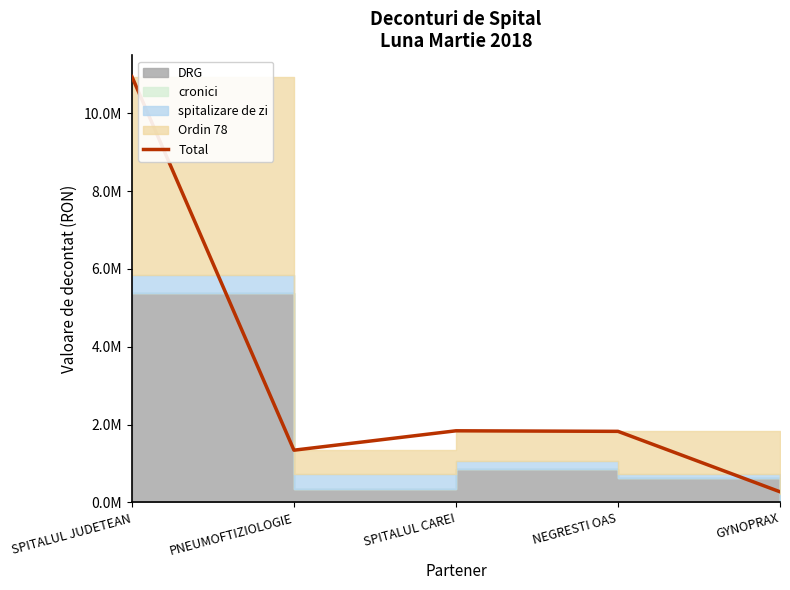

What is the ratio of the value at SPITALUL CAREI to the value at PNEUMOFTIZIOLOGIE?

1.4